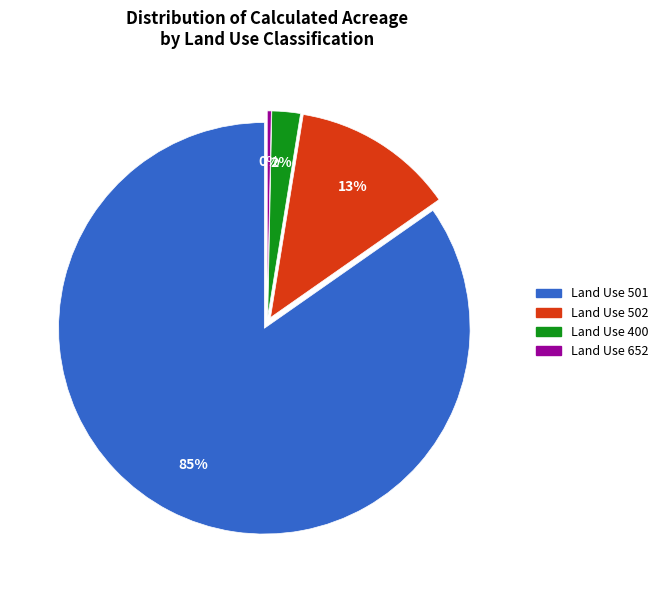

How many segments does this pie chart have?

4